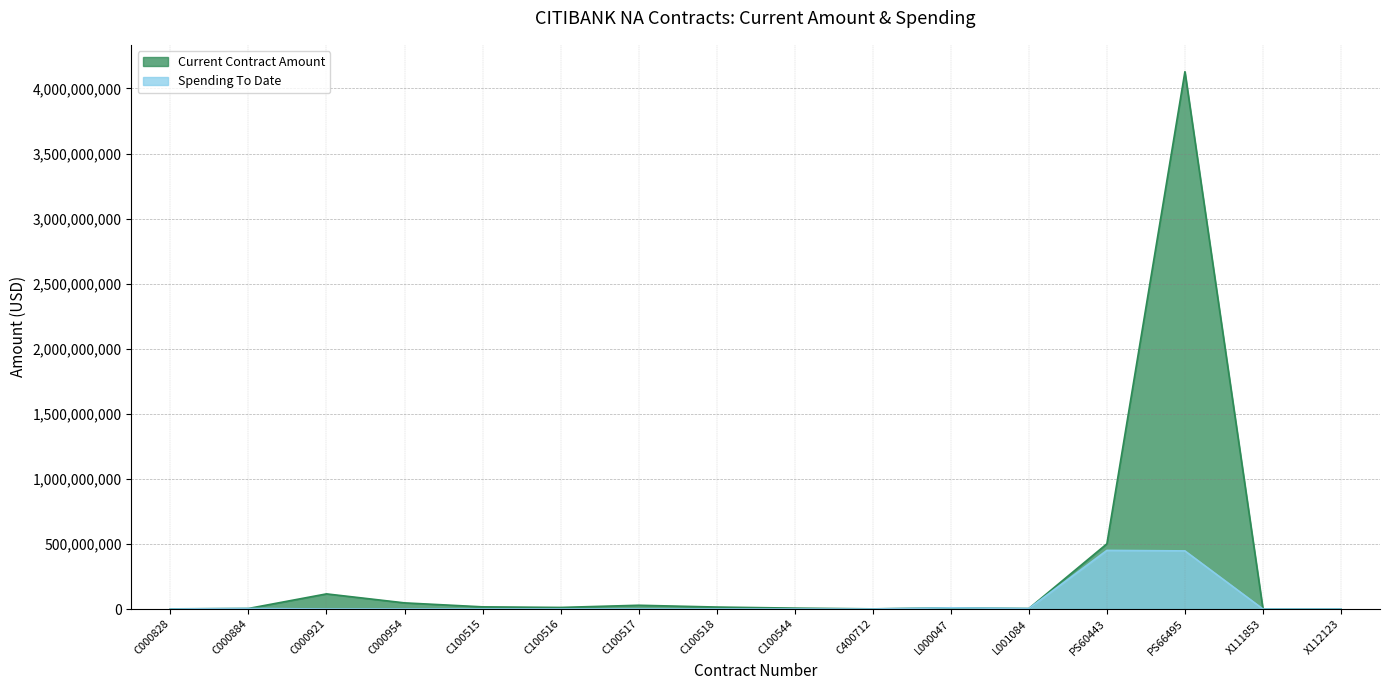

What is the label of the 15th point from the left?

X111853